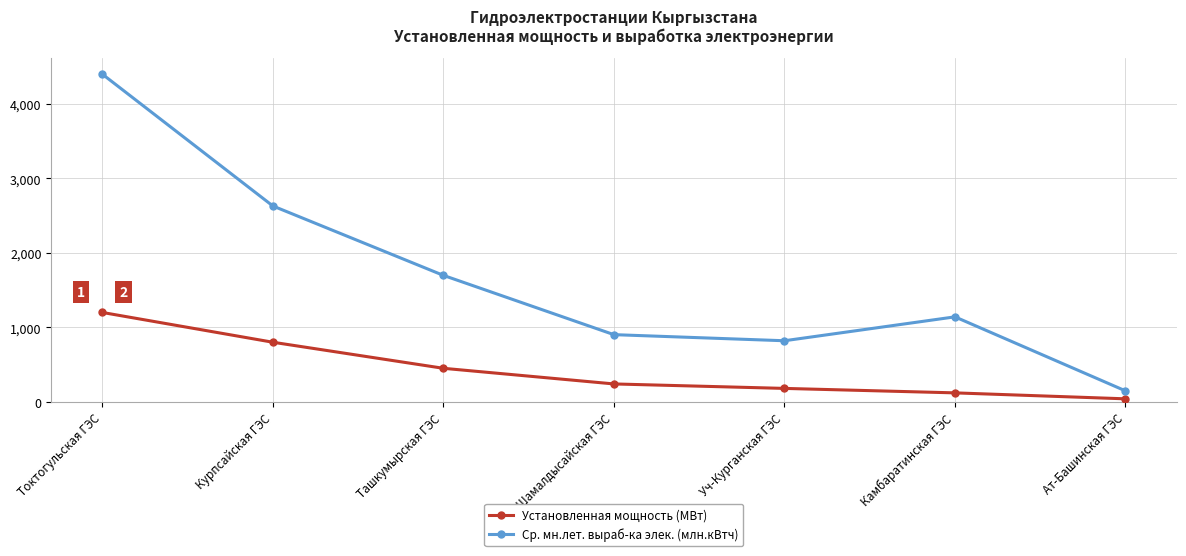

Reading left to right, transcribe all the data shown in this chart.

Установленная мощность (МВт): Токтогульская ГЭС=1200	Курпсайская ГЭС=800	Ташкумырская ГЭС=450	Шамалдысайская ГЭС=240	Уч-Курганская ГЭС=180	Камбаратинская ГЭС=120	Ат-Башинская ГЭС=40
Ср. мн.лет. выраб-ка элек. (млн.кВтч): Токтогульская ГЭС=4400	Курпсайская ГЭС=2630	Ташкумырская ГЭС=1698	Шамалдысайская ГЭС=902	Уч-Курганская ГЭС=820	Камбаратинская ГЭС=1141	Ат-Башинская ГЭС=147